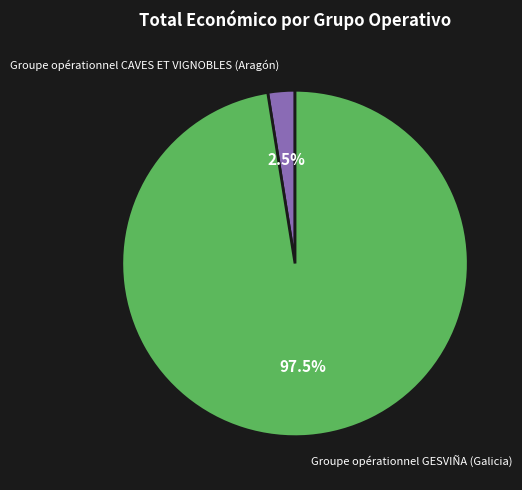

Is there a majority slice in this chart?

Yes